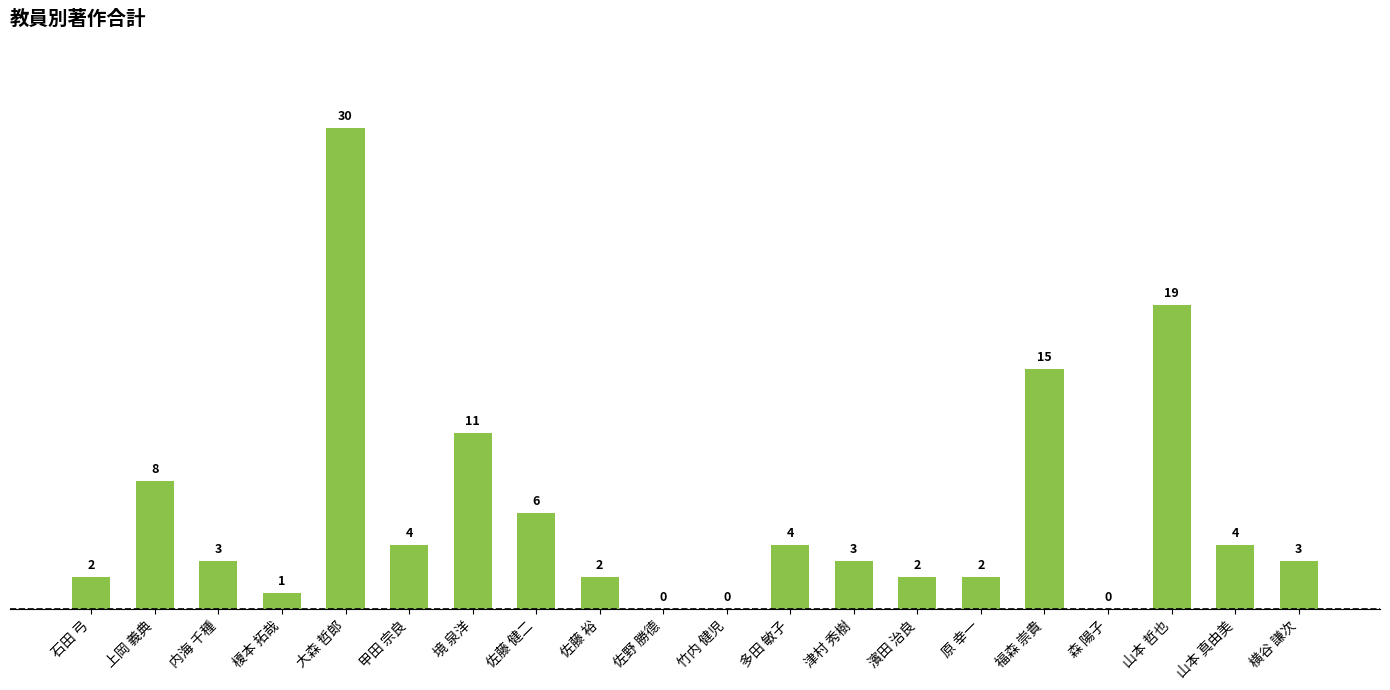

The value at 山本 真由美 is 4. True or false?

True